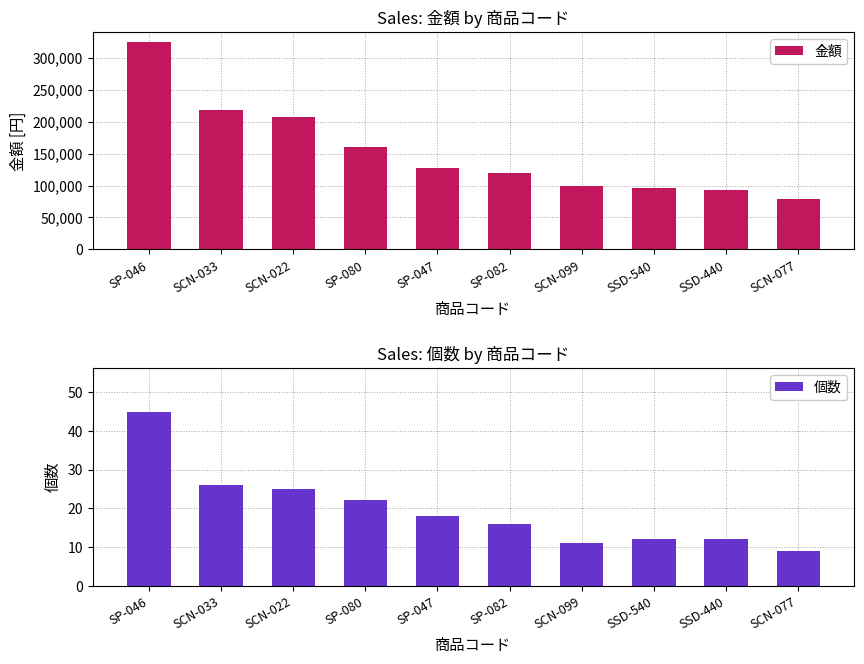

Rank the categories by 金額 value from highest to lowest.

SP-046, SCN-033, SCN-022, SP-080, SP-047, SP-082, SCN-099, SSD-540, SSD-440, SCN-077